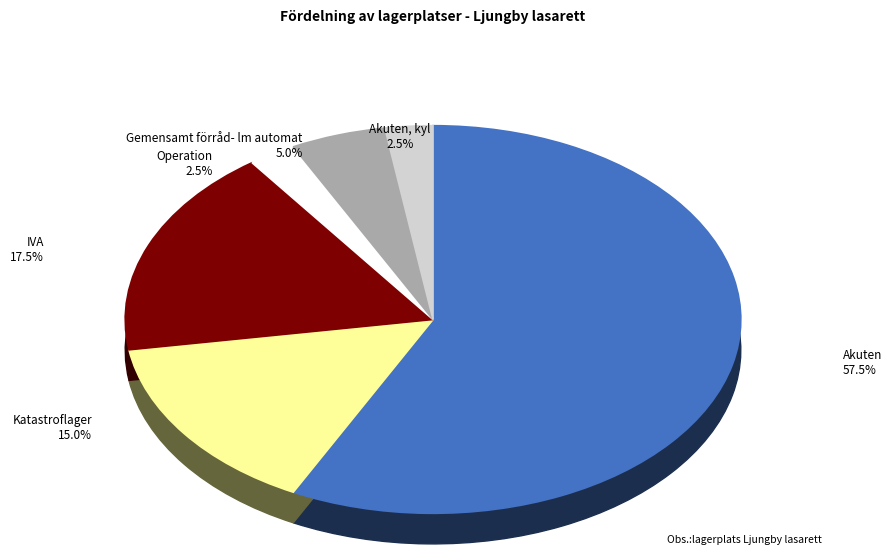

What is the change in value from IVA to Akuten, kyl?

-6